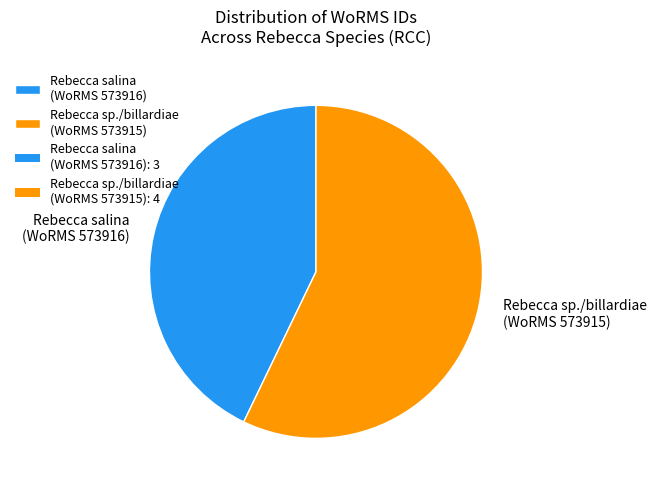

Which slice is the largest?

Rebecca sp./billardiae (WoRMS 573915)